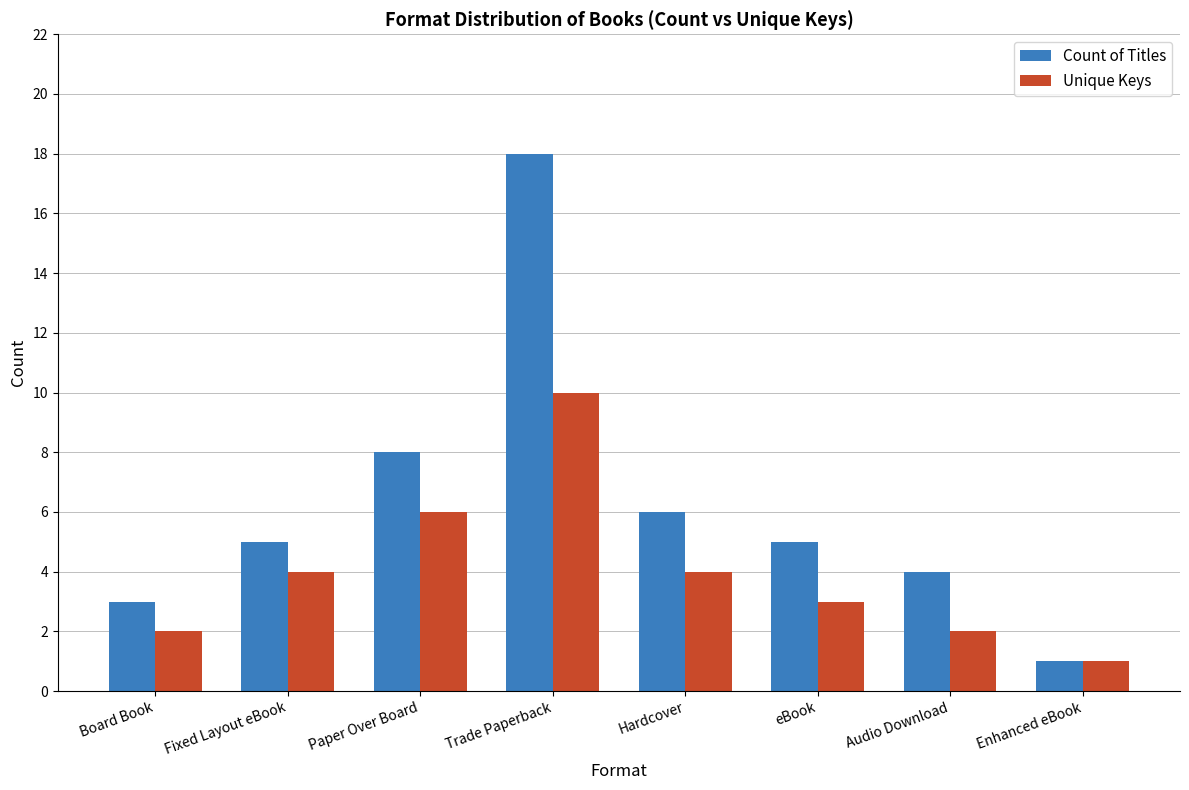

List the series in order of their overall mean, lowest first.

Unique Keys, Count of Titles